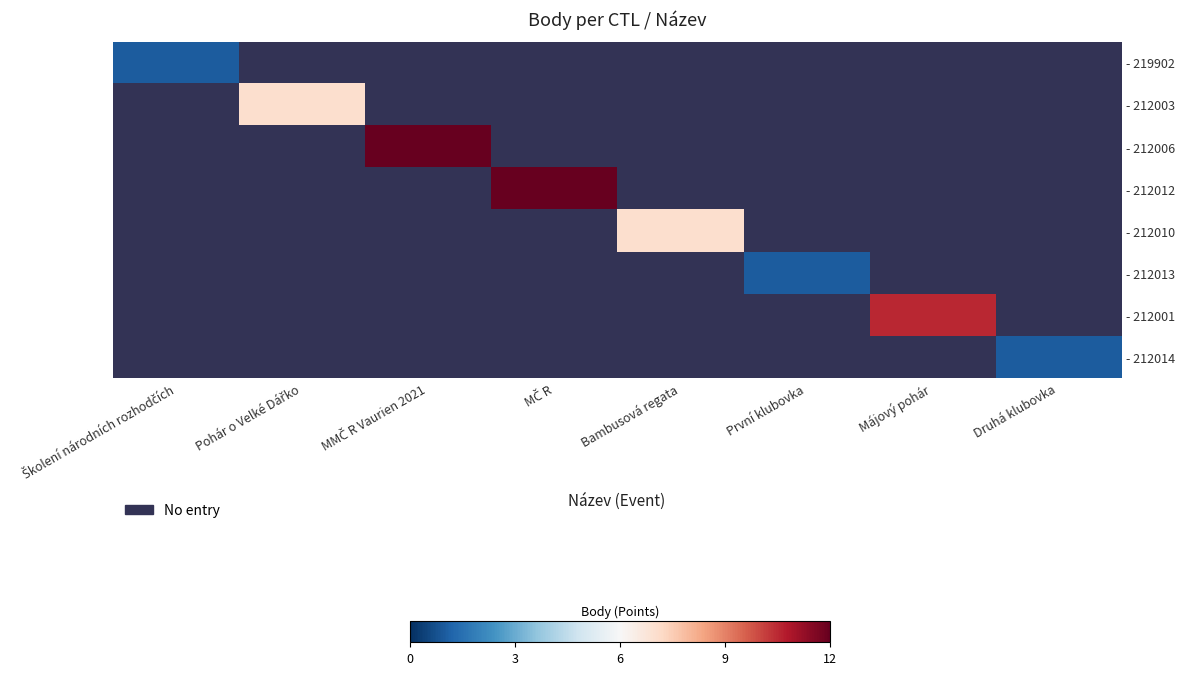

Count the number of data series in this chart.

8